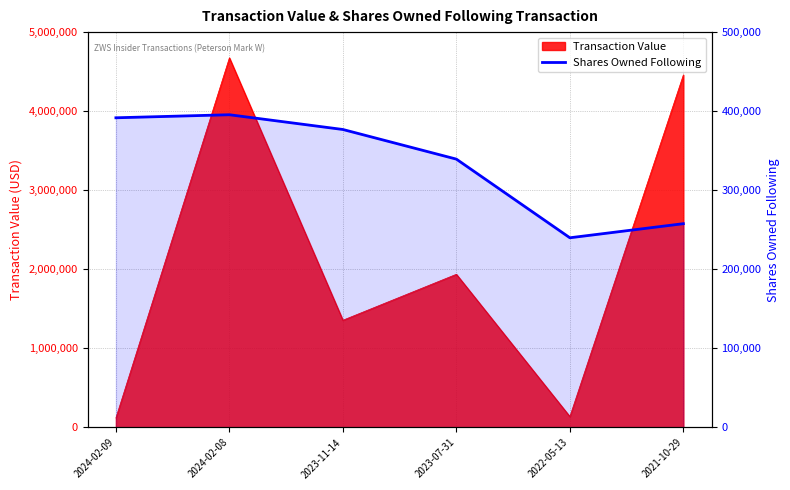

True or false: the data shows 551853 at 2024-02-08.

False